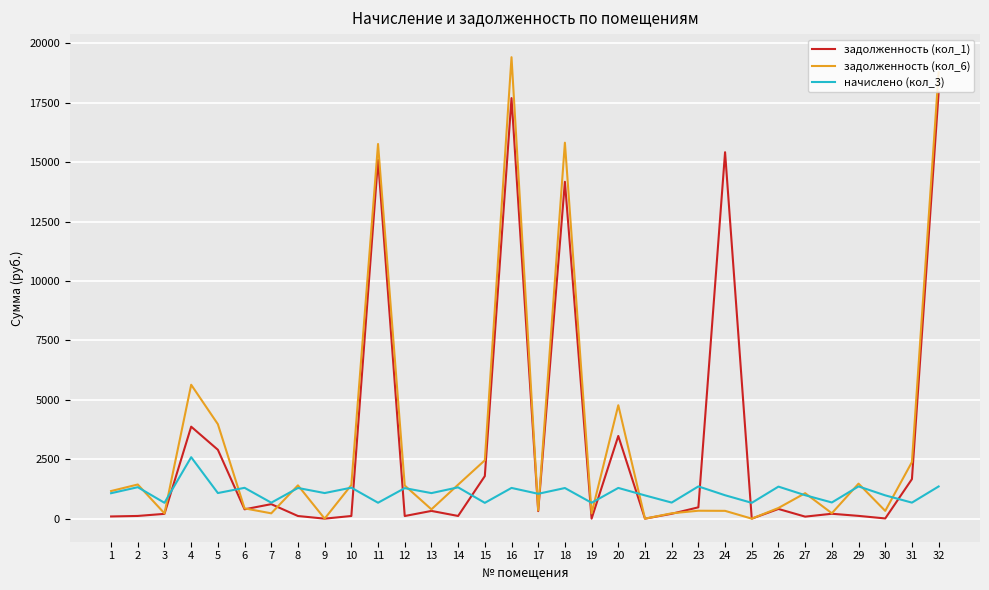

Which series ends up on top after the final intersection of задолженность (кол_6) and начислено (кол_3)?

задолженность (кол_6)